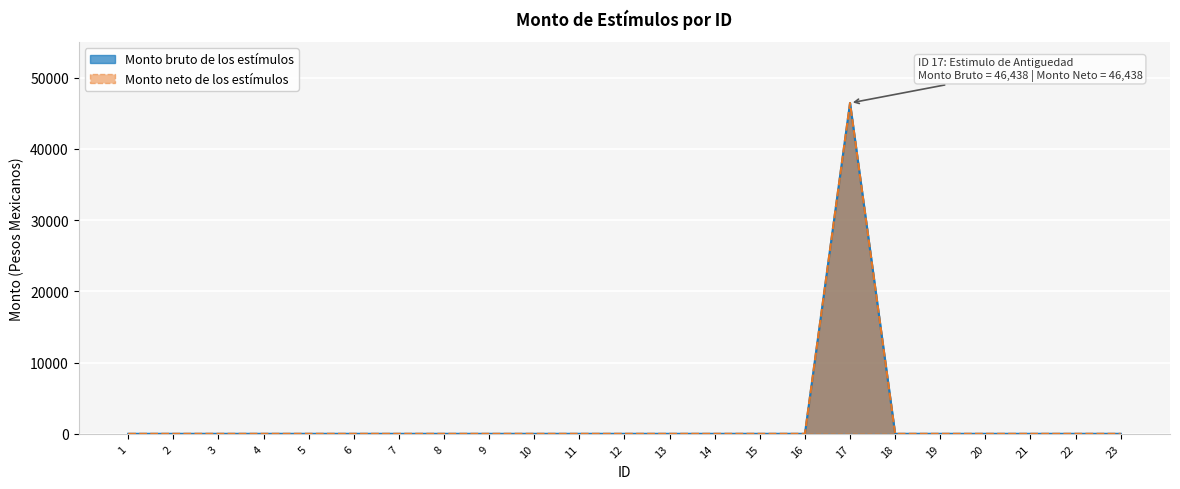

What is the sum of all Monto bruto de los estímulos values?

46438